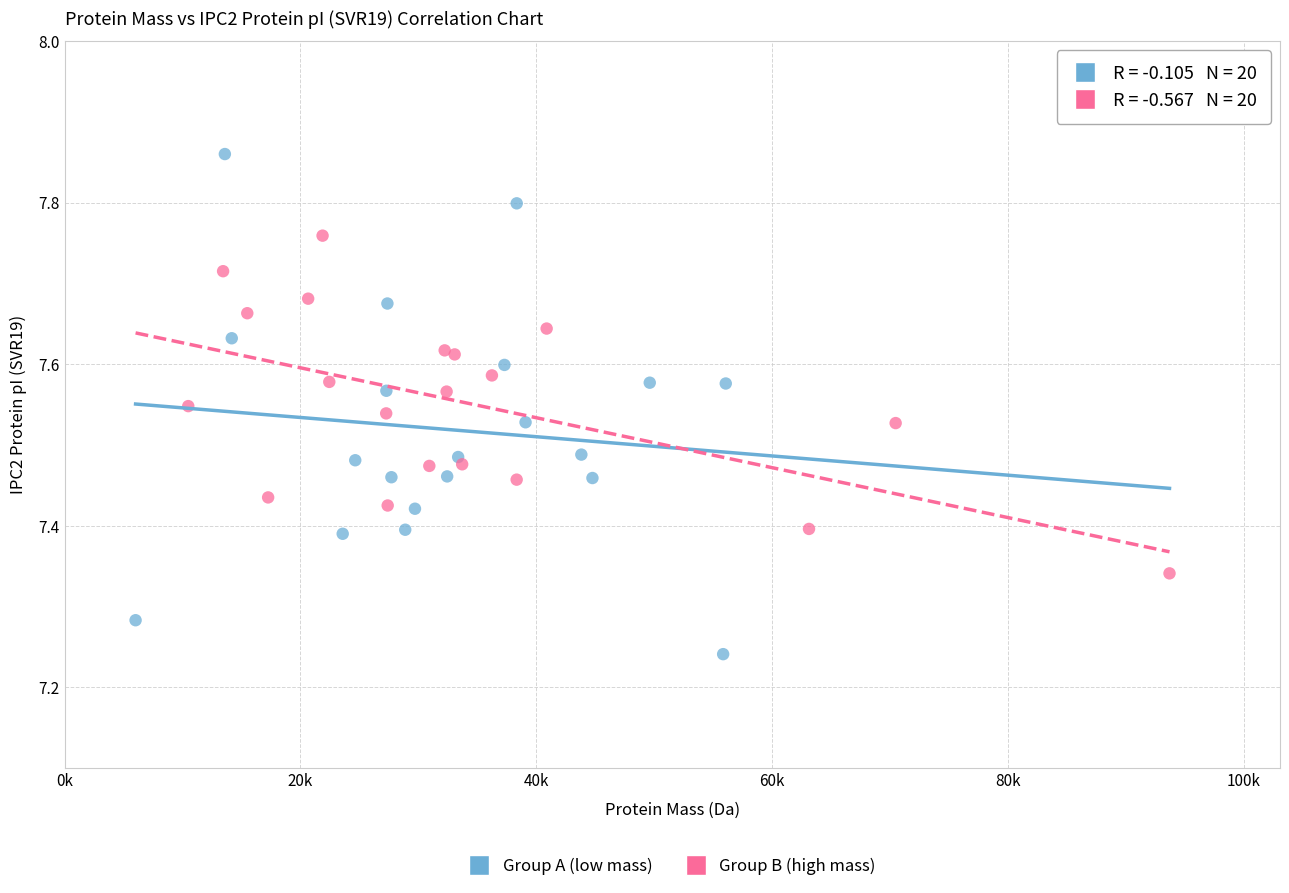

Which series reaches the minimum Y coordinate?

Group A (low mass)